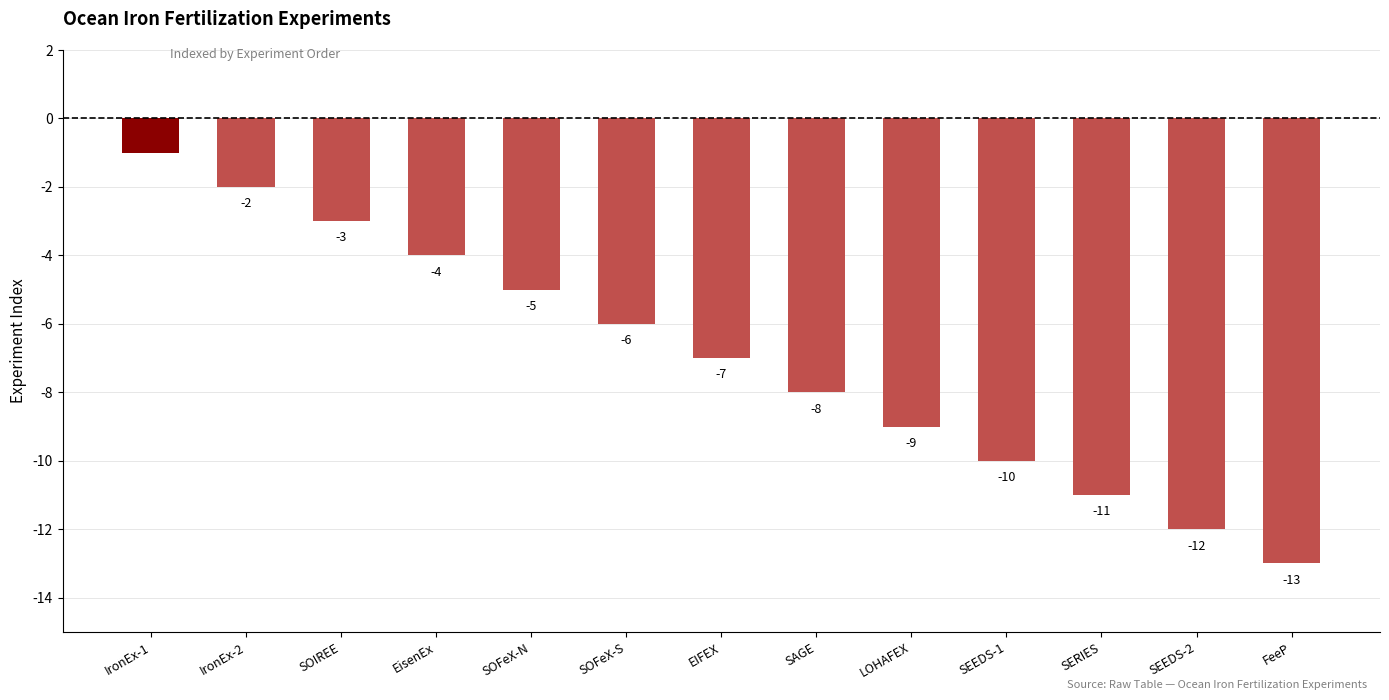

How many values are below -7?

6